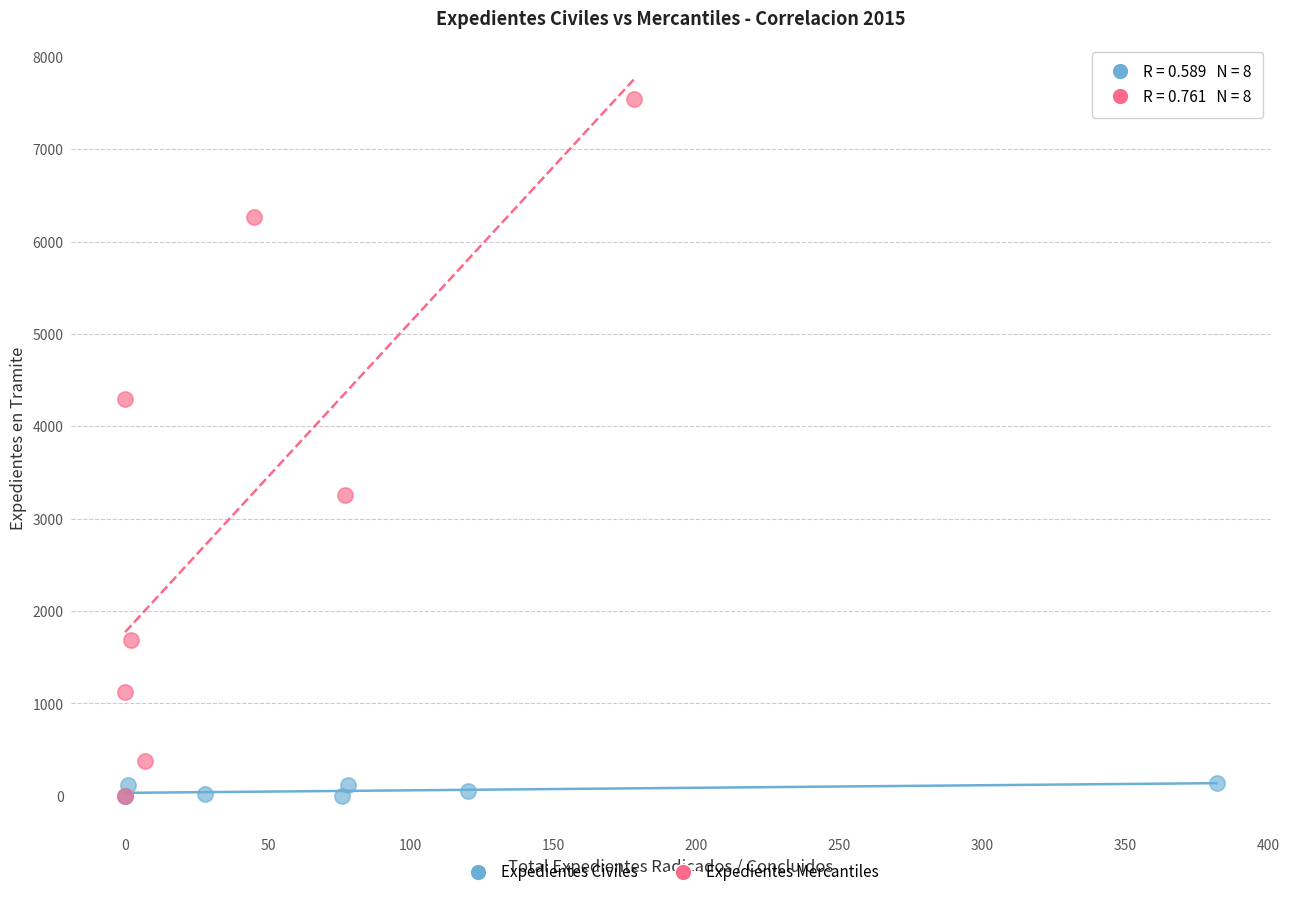

Which series reaches the maximum Y coordinate?

Expedientes Mercantiles